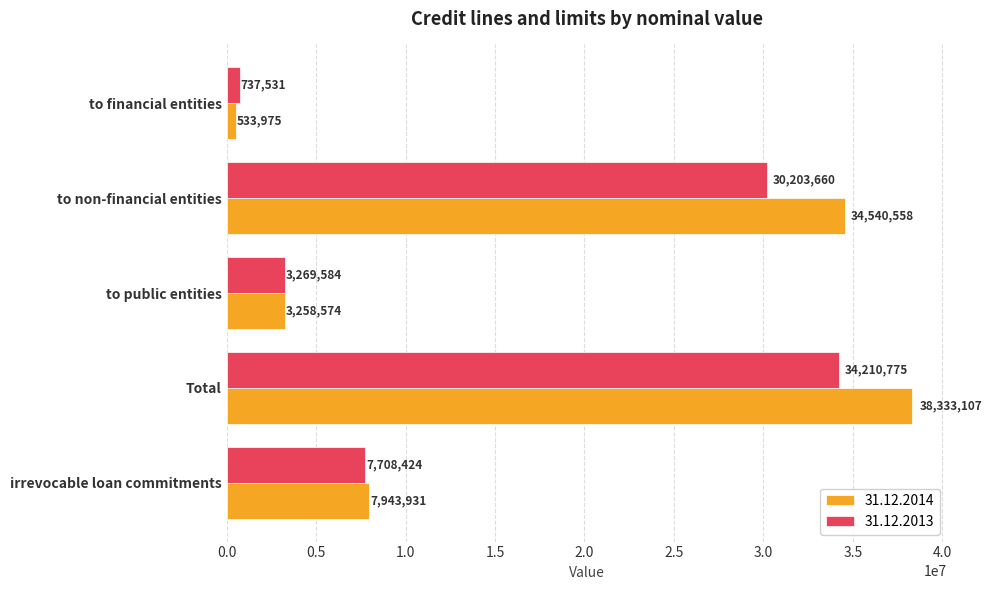

Rank the series at irrevocable loan commitments from lowest to highest value.

31.12.2013, 31.12.2014